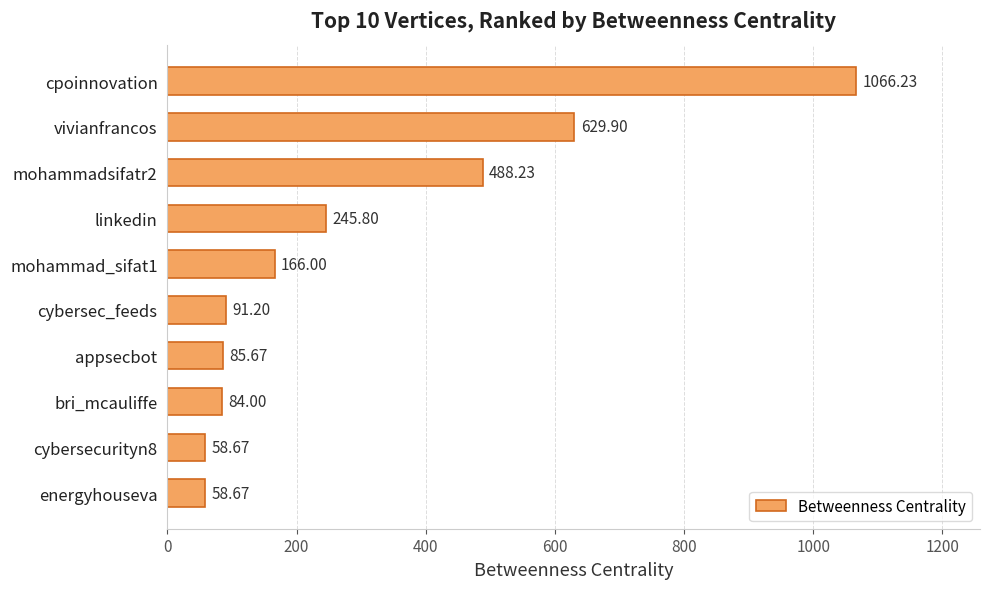

Approximately how many times larger is the value at energyhouseva compared to appsecbot?

0.7